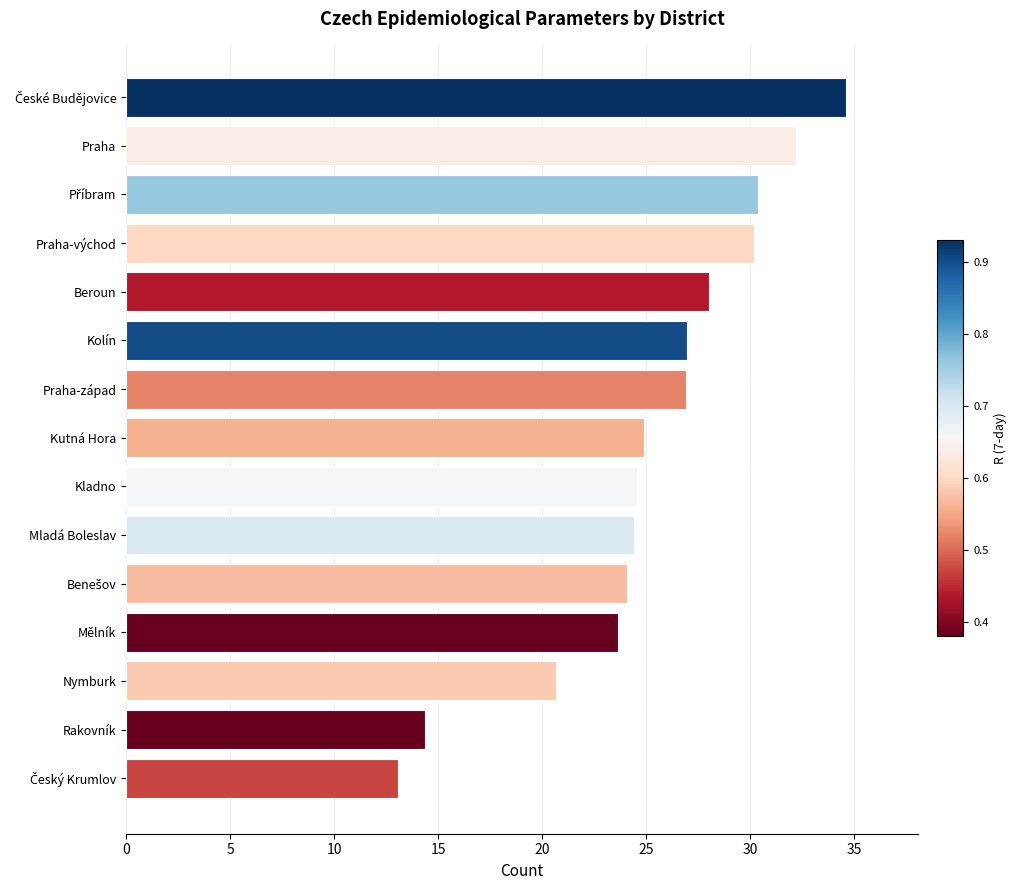

What is the change in value from Kladno to Kolín?

+2.4